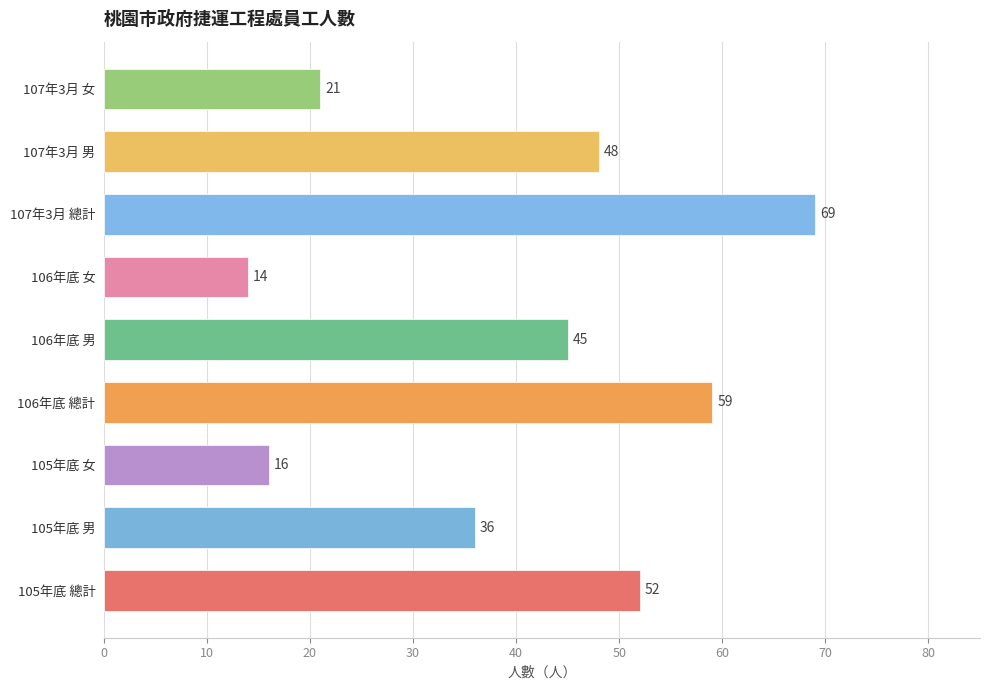

Reading top to bottom, what are all the values shown in this chart?

21	48	69	14	45	59	16	36	52